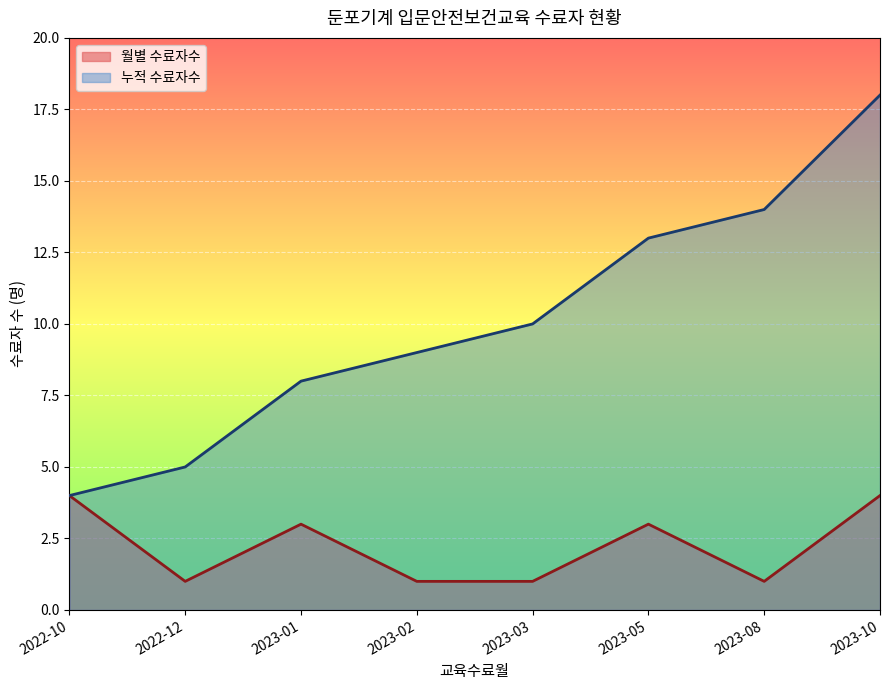

At which category does the chart reach its peak across all series?

2023-10